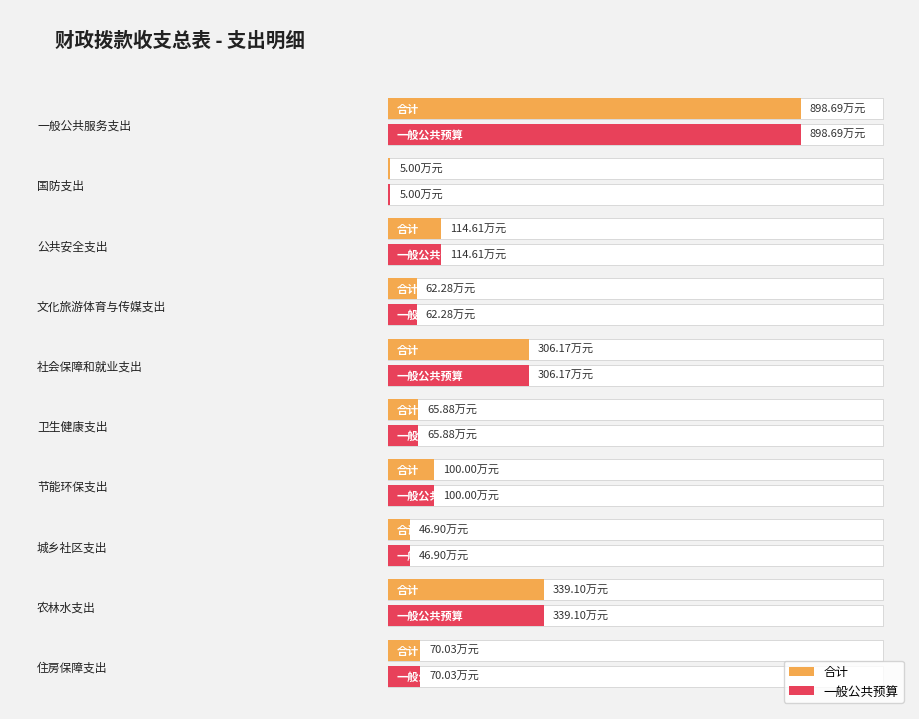

What value does the 一般公共预算 series have at 国防支出?

5.0